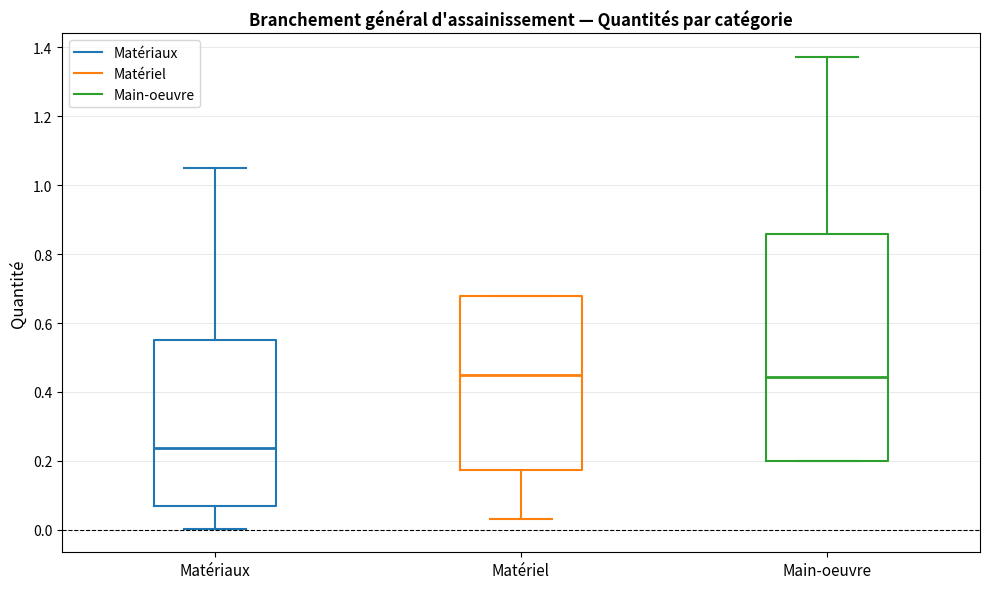

Reading left to right, read every box against the y-axis: the position of its median line, the range the box covers, and the ends of its whiskers. The values are not printed on the chart, so give them approximately, as read against the axis.

Matériaux: median 0.24, box 0.06 to 0.56, whiskers 0.00 to 1.06
Matériel: median 0.44, box 0.18 to 0.68, whiskers 0.04 to 0.68
Main-oeuvre: median 0.44, box 0.20 to 0.86, whiskers 0.20 to 1.38